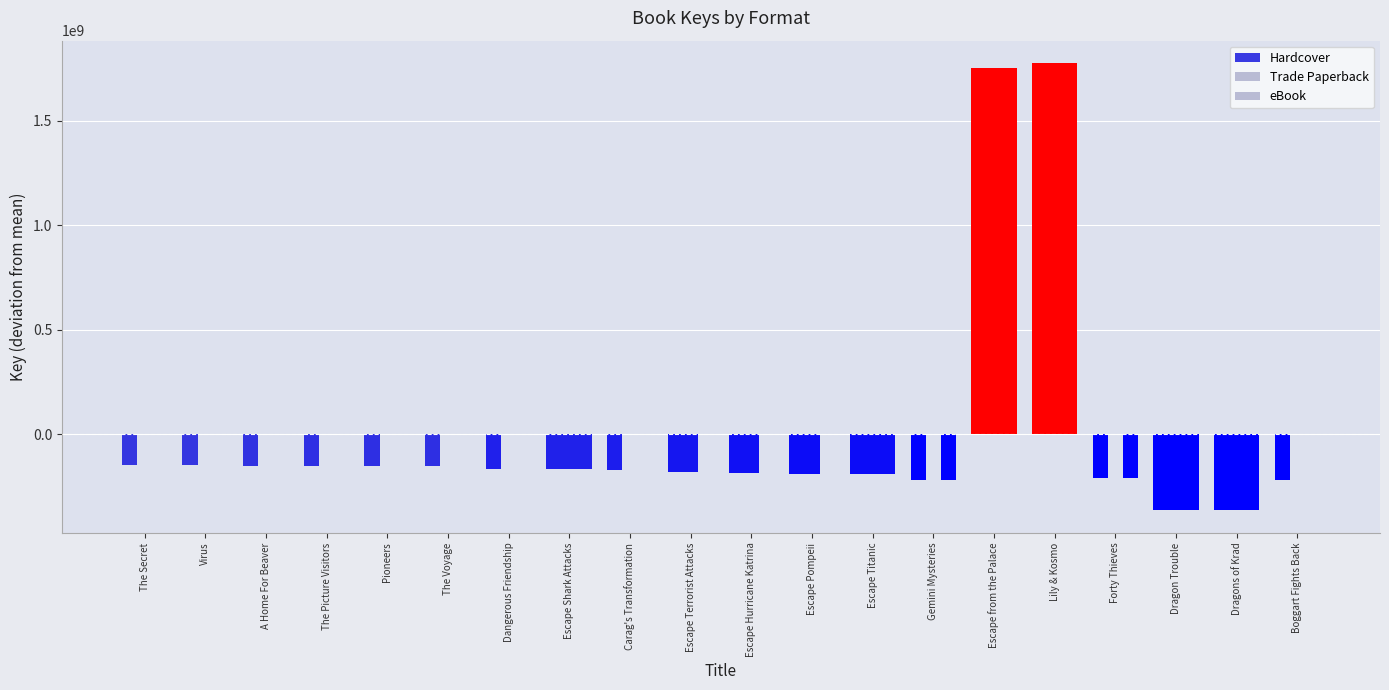

What is the average value of the eBook series?

100617656.0